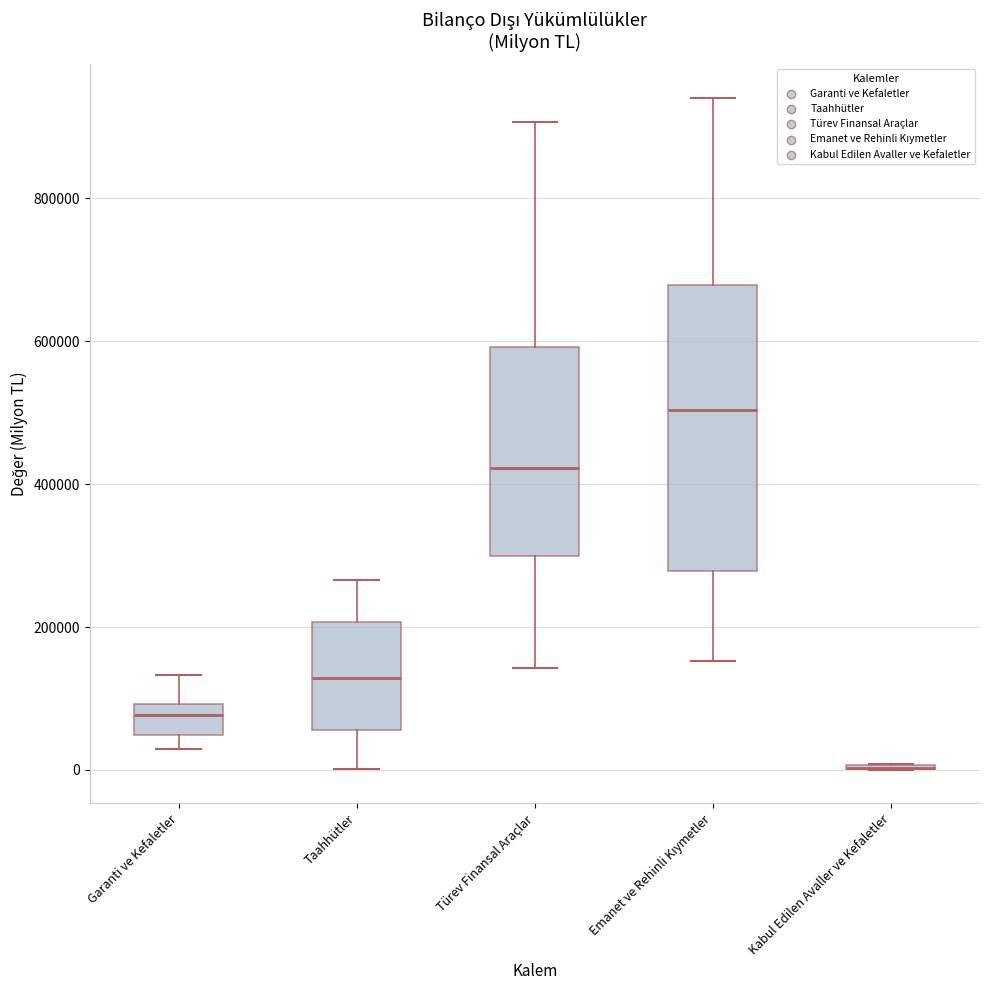

Reading left to right, read every box against the y-axis: the position of its median line, the range the box covers, and the ends of its whiskers. The values are not printed on the chart, so give them approximately, as read against the axis.

Garanti ve Kefaletler: median 80000, box 40000 to 100000, whiskers 20000 to 140000
Taahhütler: median 120000, box 60000 to 200000, whiskers 0 to 260000
Türev Finansal Araçlar: median 420000, box 300000 to 600000, whiskers 140000 to 900000
Emanet ve Rehinli Kıymetler: median 500000, box 280000 to 680000, whiskers 160000 to 940000
Kabul Edilen Avaller ve Kefaletler: box collapsed to a line at 0, whiskers 0 to 0